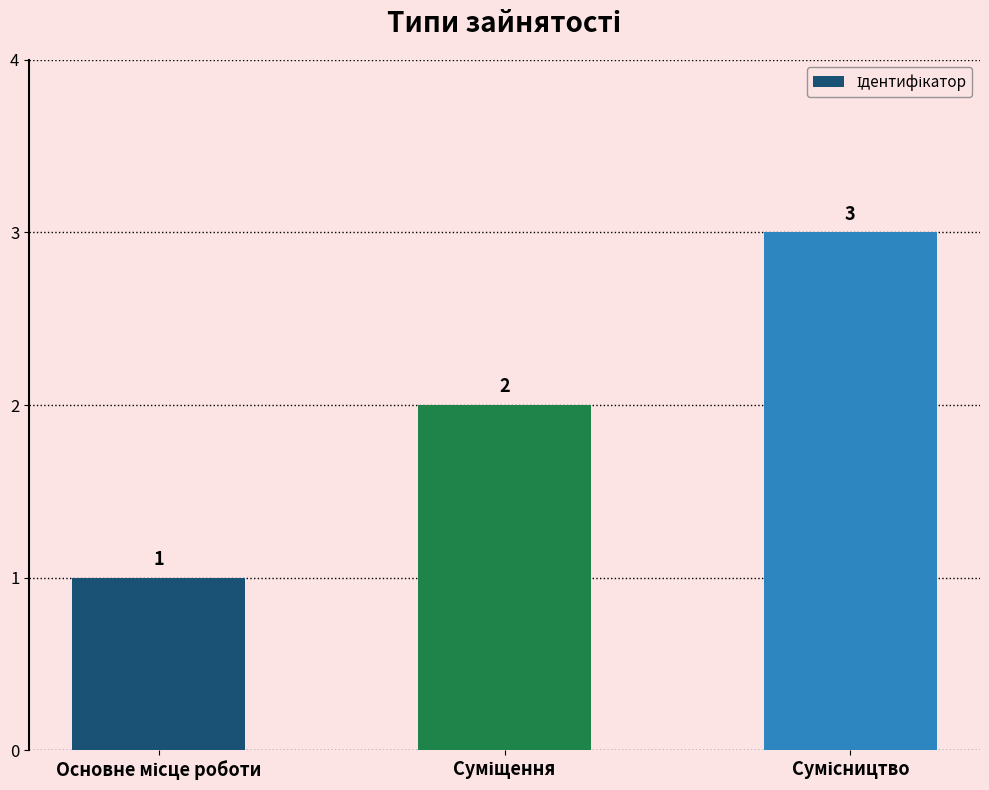

What is the value of the 1st bar from the left?

1